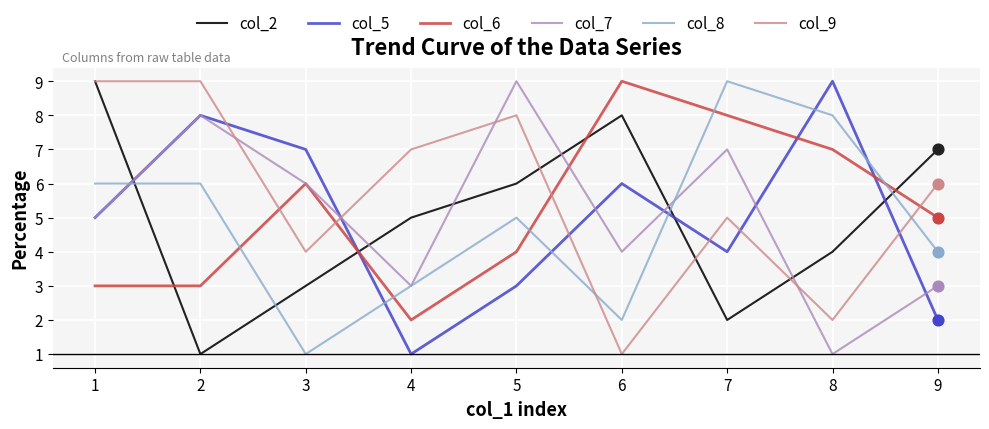

Is the value of col_9 at 6 greater than the value of col_7 at 7?

No